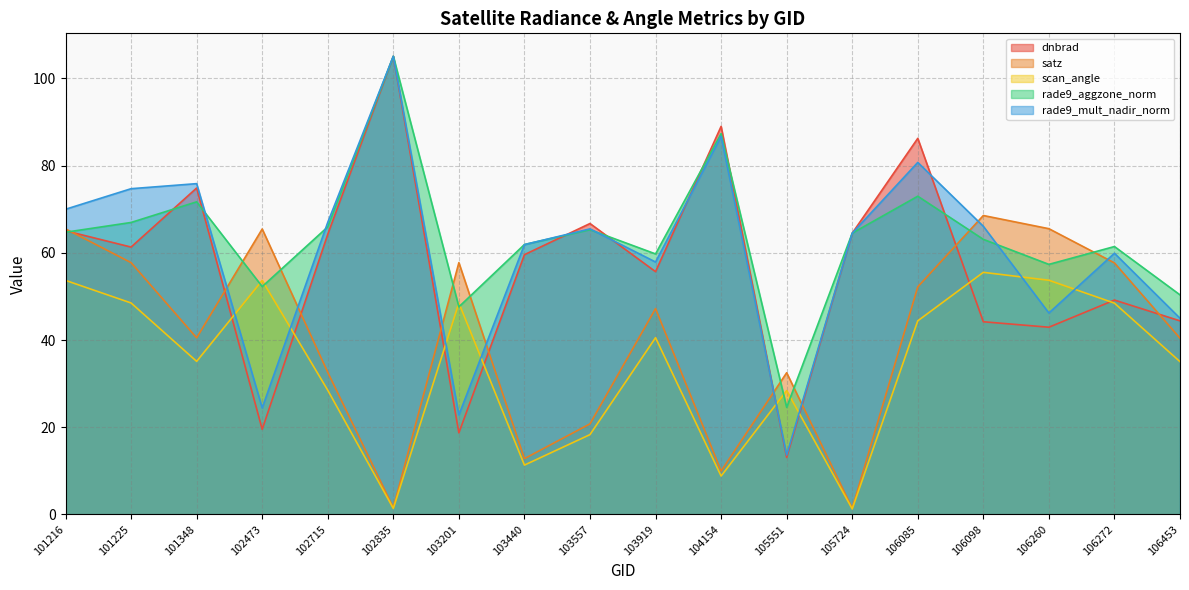

Which label corresponds to the largest value in the chart?

102835